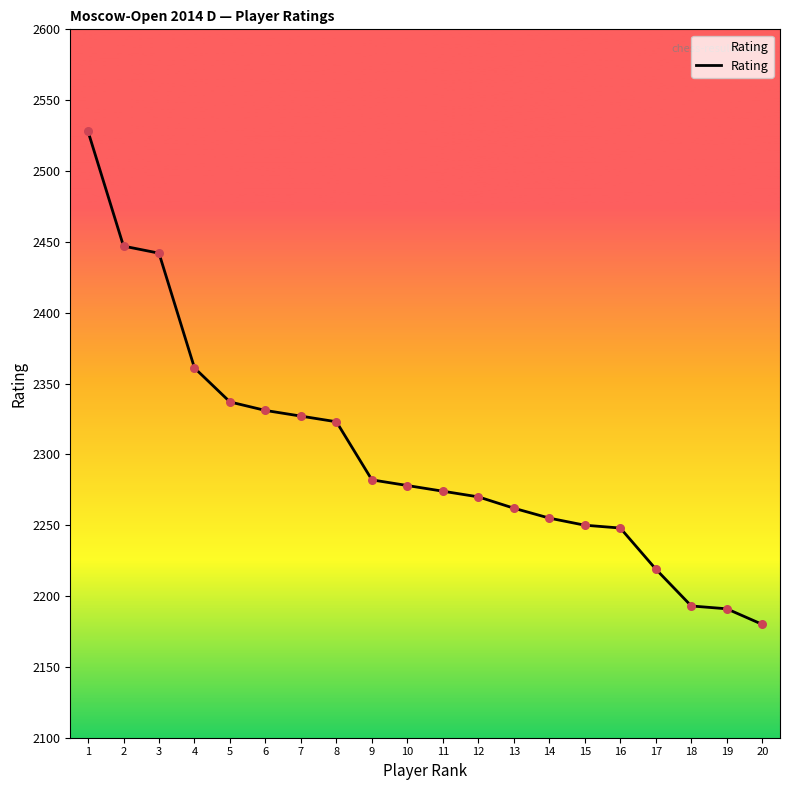

What is the change in value from 3 to 17?

-223